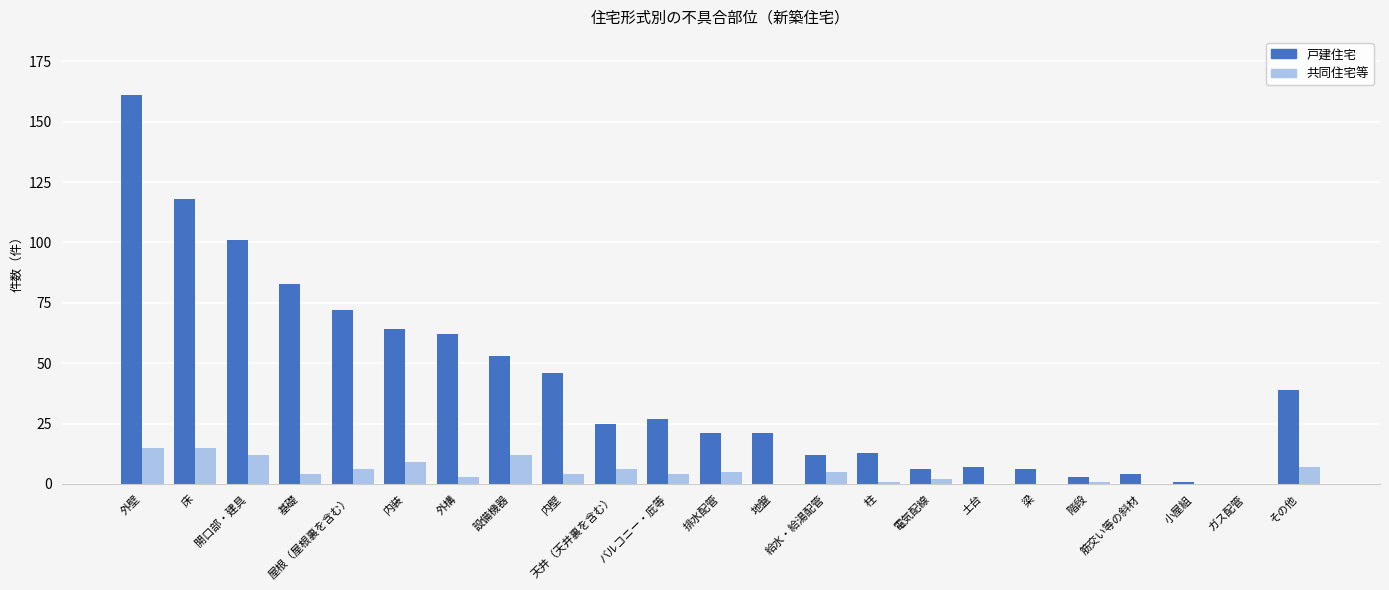

What is the total value across all series at 梁?

6